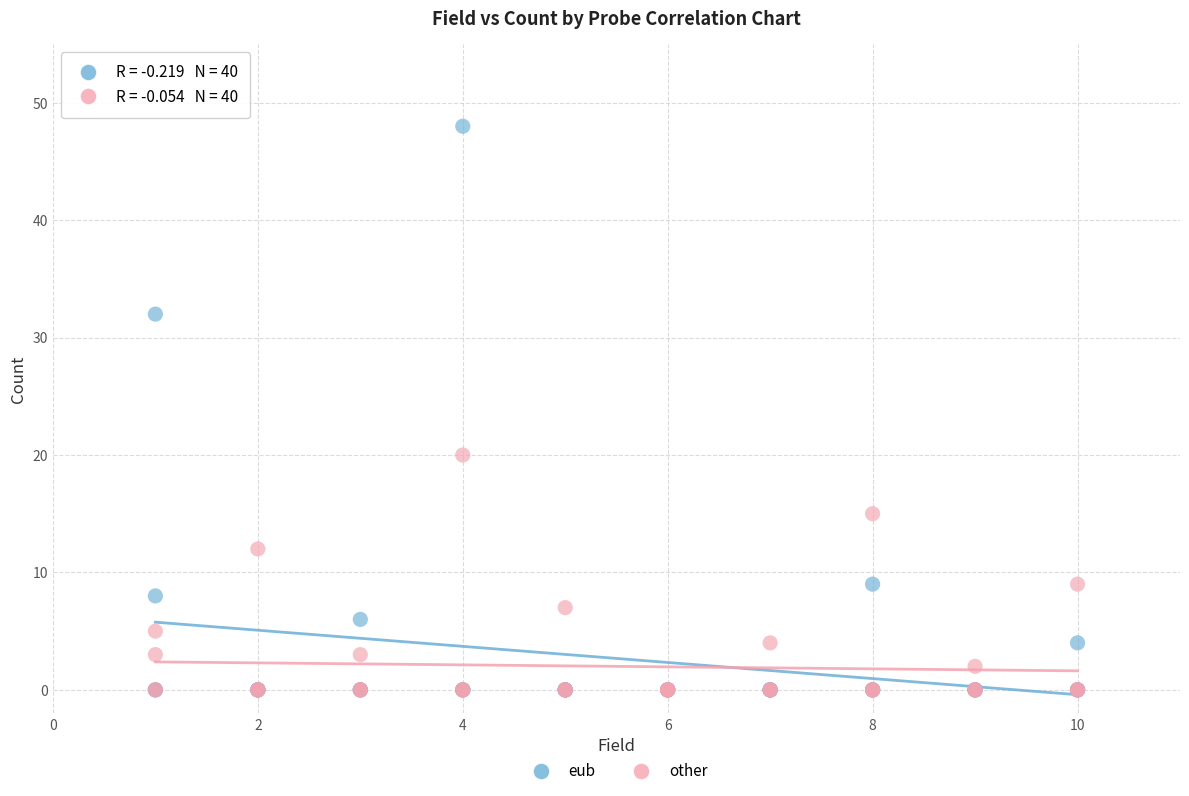

Which series contains the highest Y value?

eub